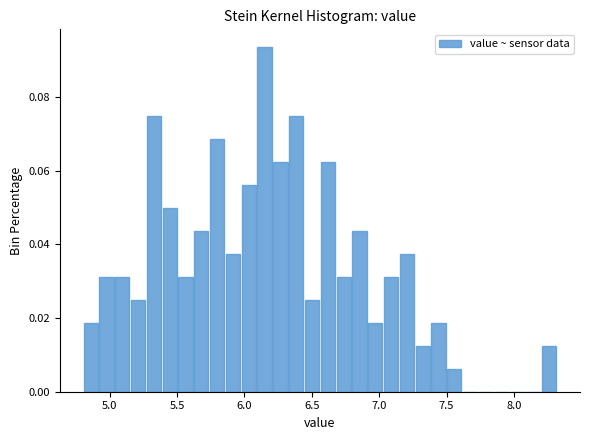

Around what value on the x-axis is the tallest bar? Give the approximate position of its centre, as read against the axis.

6.15